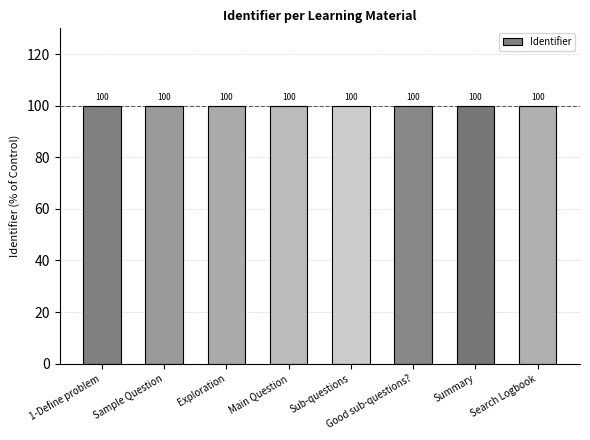

Are the bars grouped side by side (vs. stacked)?

No